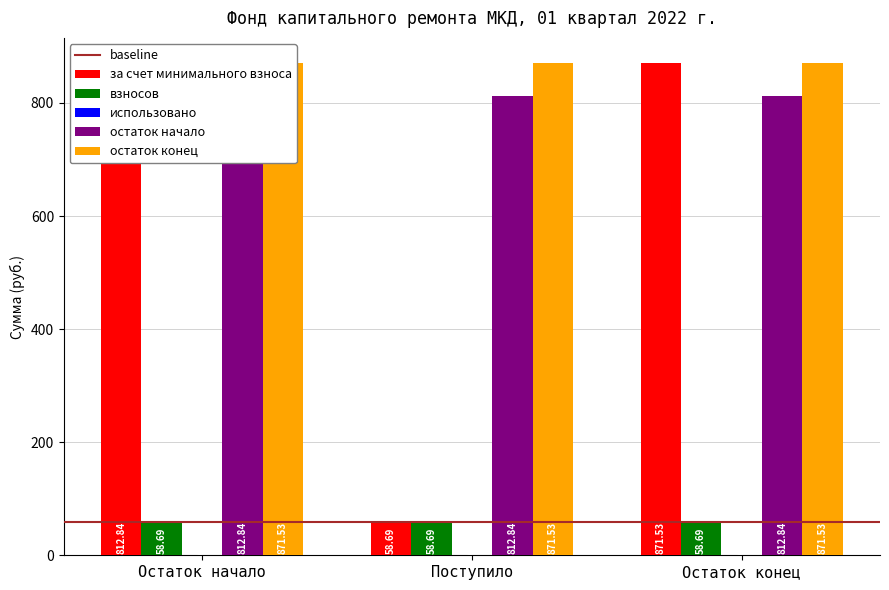

Rank the series by their maximum value, from lowest to highest.

использовано, взносов, остаток начало, за счет минимального взноса, остаток конец